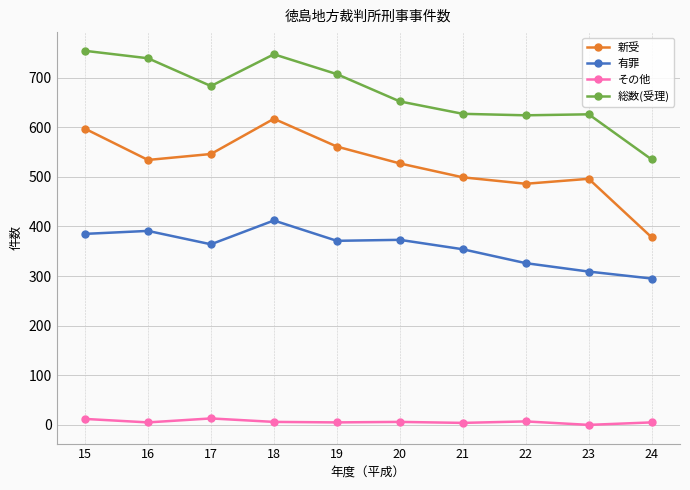

At 19, list the series in order from smallest to largest.

その他, 有罪, 新受, 総数(受理)